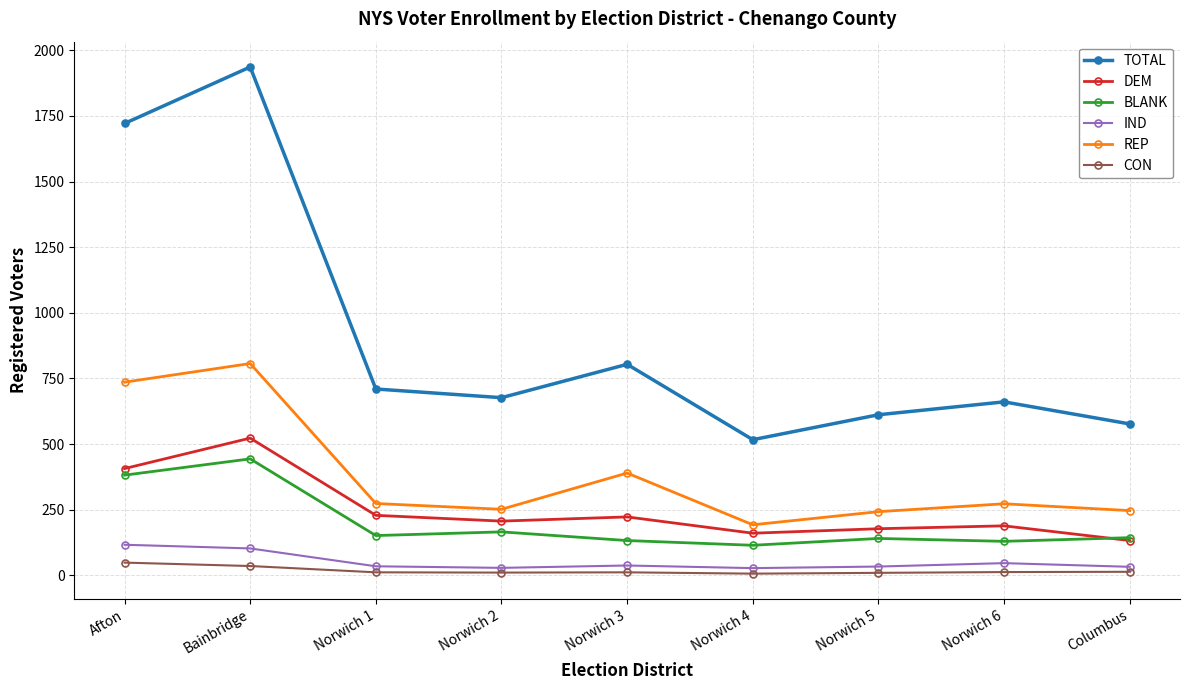

Is the value of DEM at Columbus greater than the value of TOTAL at Norwich 3?

No